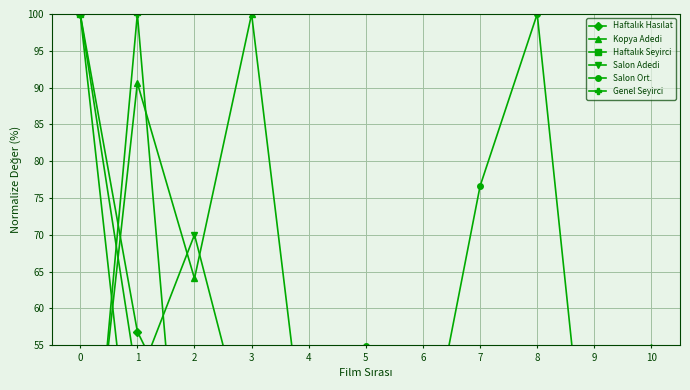

How many times do Salon Adedi and Haftalık Seyirci cross each other?

4